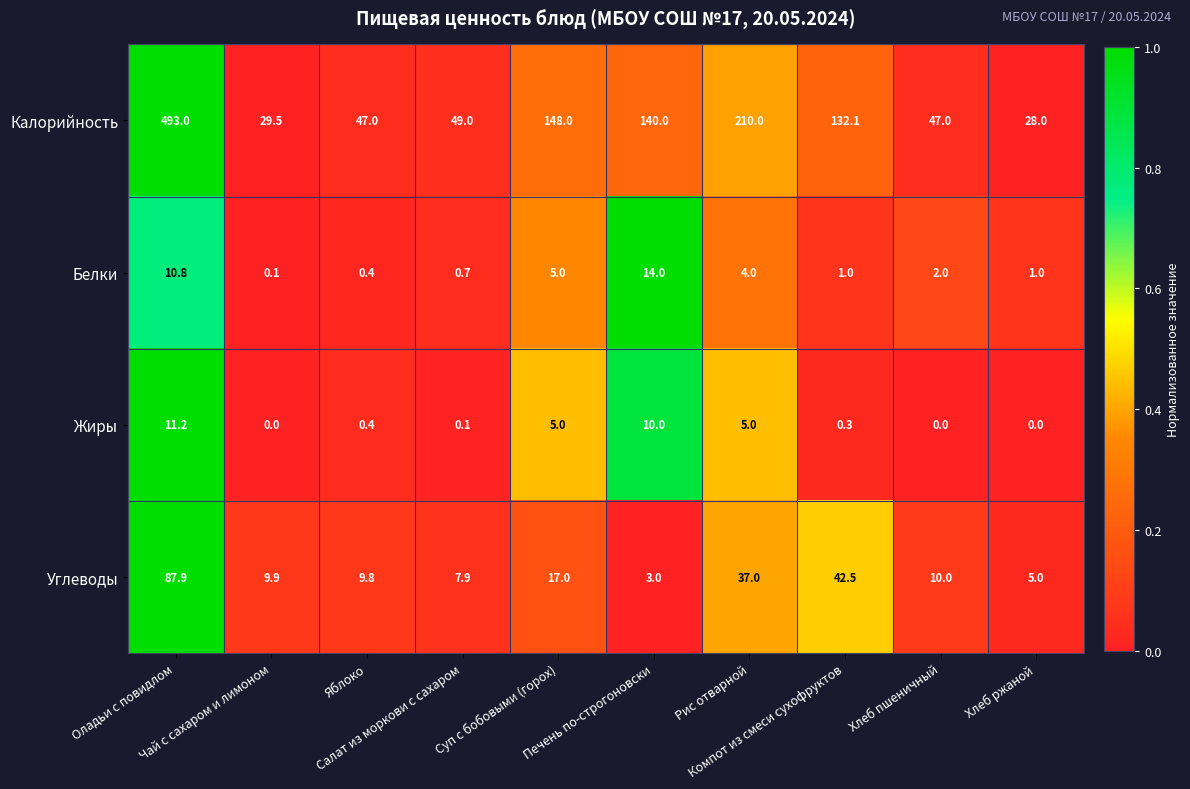

List the series in order of their peak value, lowest first.

Жиры, Белки, Углеводы, Калорийность